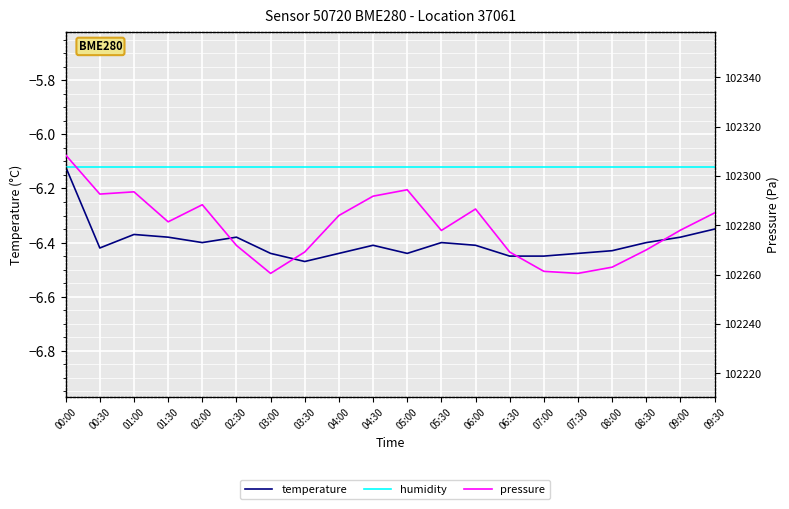

How many interior local peaks does the temperature series have?

4